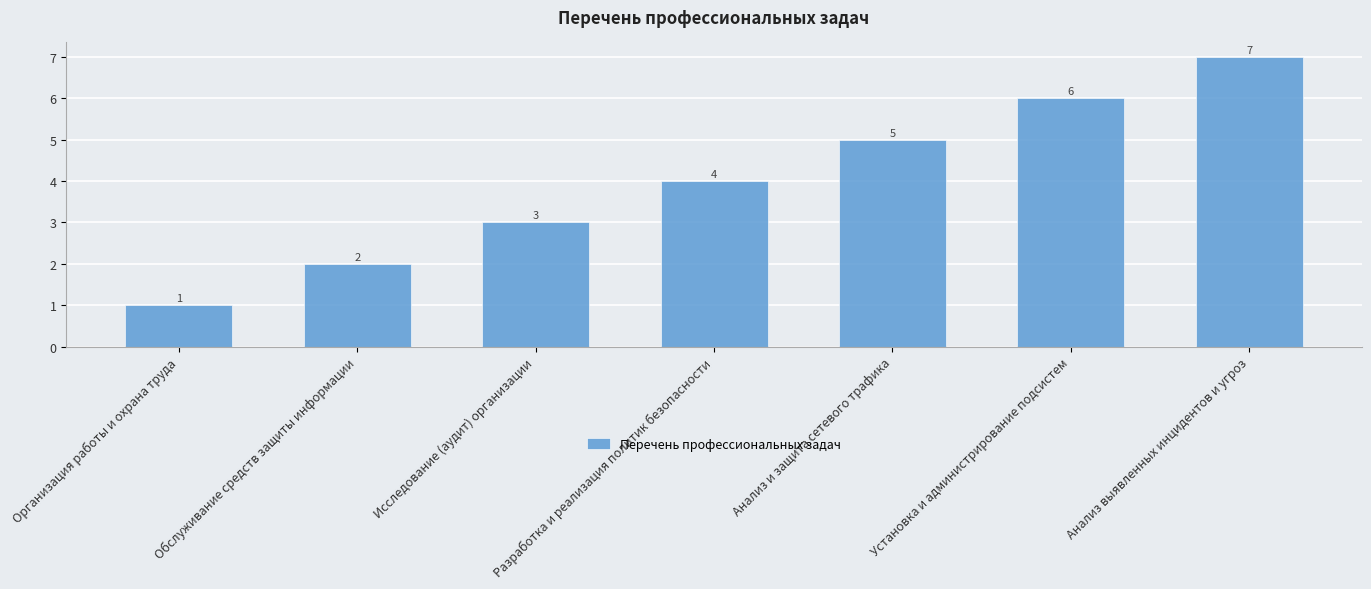

Reading left to right, transcribe all the data shown in this chart.

1	2	3	4	5	6	7